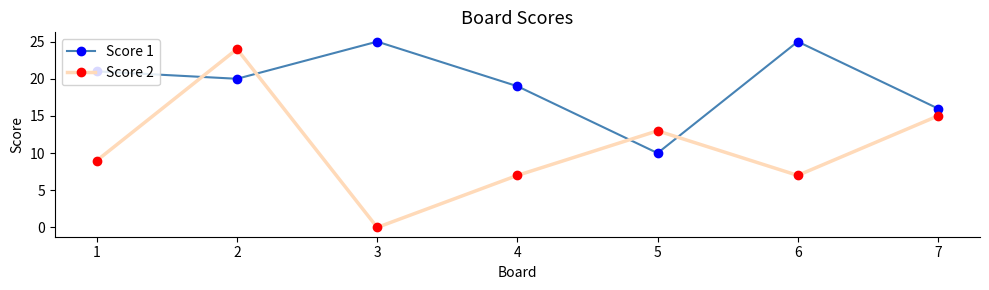

What is the sum of all Score 2 values?

75